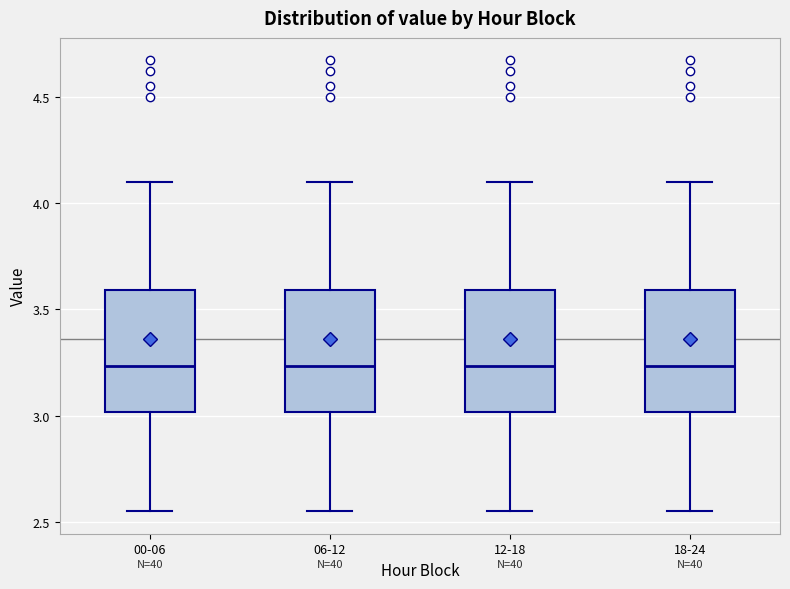

Where is the lower edge of the box for 06-12 on the y-axis? The values are not printed on the chart, so give them approximately, as read against the axis.

3.00